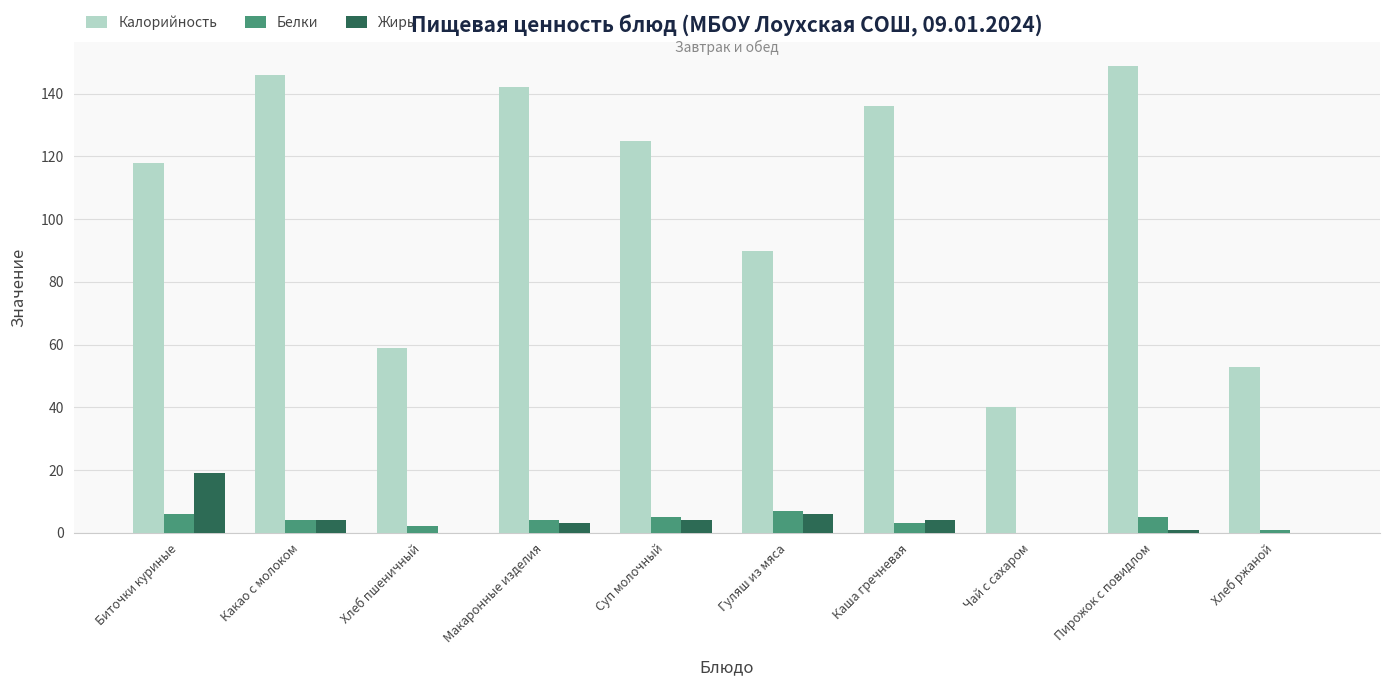

Are the bars horizontal?

No